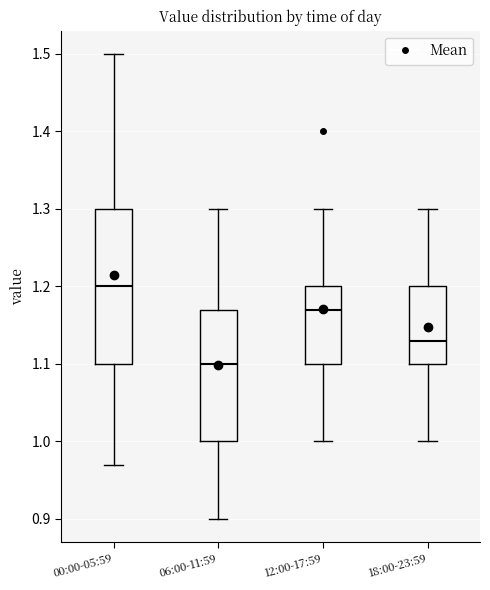

Which box is the tallest, from its lower edge to its upper edge?

00:00-05:59